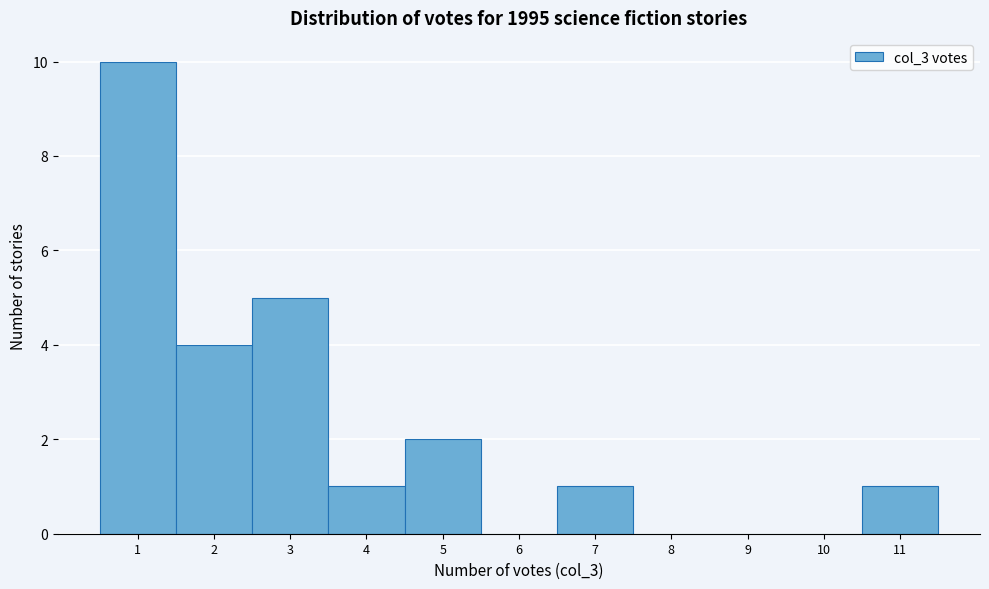

Reading left to right, list every bar in this chart as the range it spans on the x-axis followed by its height. The values are not printed on the chart, so give them approximately, as read against the axis.

0.5 to 1.5: 10
1.5 to 2.5: 4
2.5 to 3.5: 5
3.5 to 4.5: 1
4.5 to 5.5: 2
5.5 to 6.5: 0
6.5 to 7.5: 1
7.5 to 8.5: 0
8.5 to 9.5: 0
9.5 to 10.5: 0
10.5 to 11.5: 1